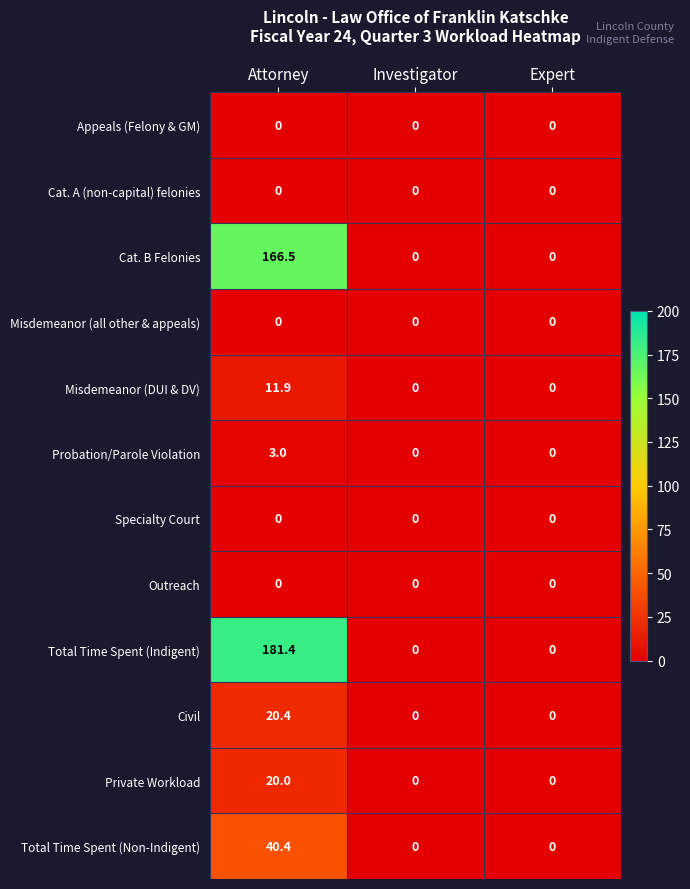

Which series has the widest spread of values?

Total Time Spent (Indigent)